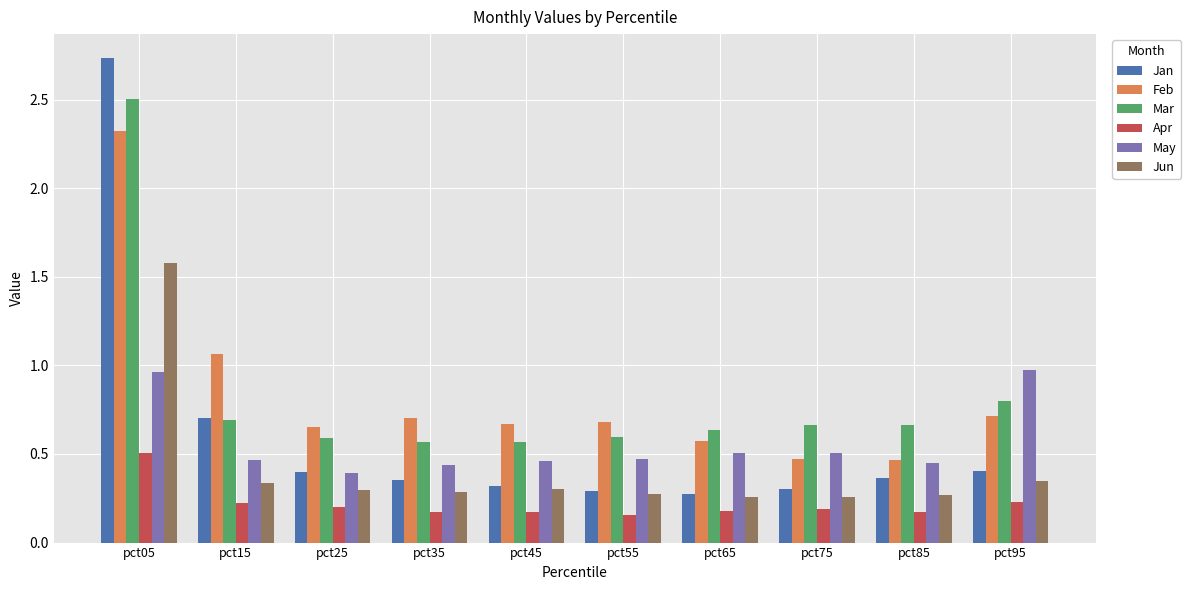

What is the difference between the maximum and second lowest values in the Jan series?

2.4